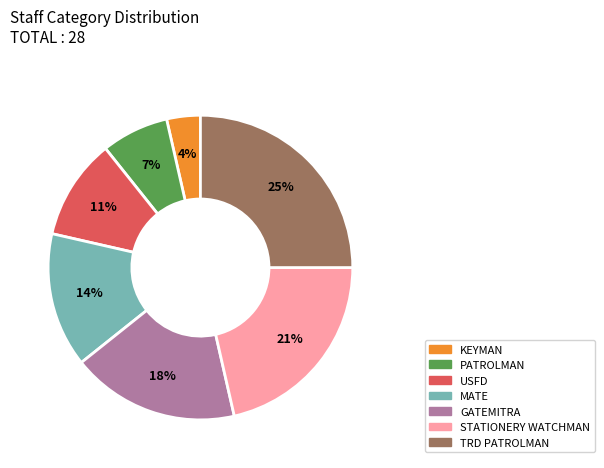

To the nearest percent, what is the difference between the largest and smallest slice percentages?

21%